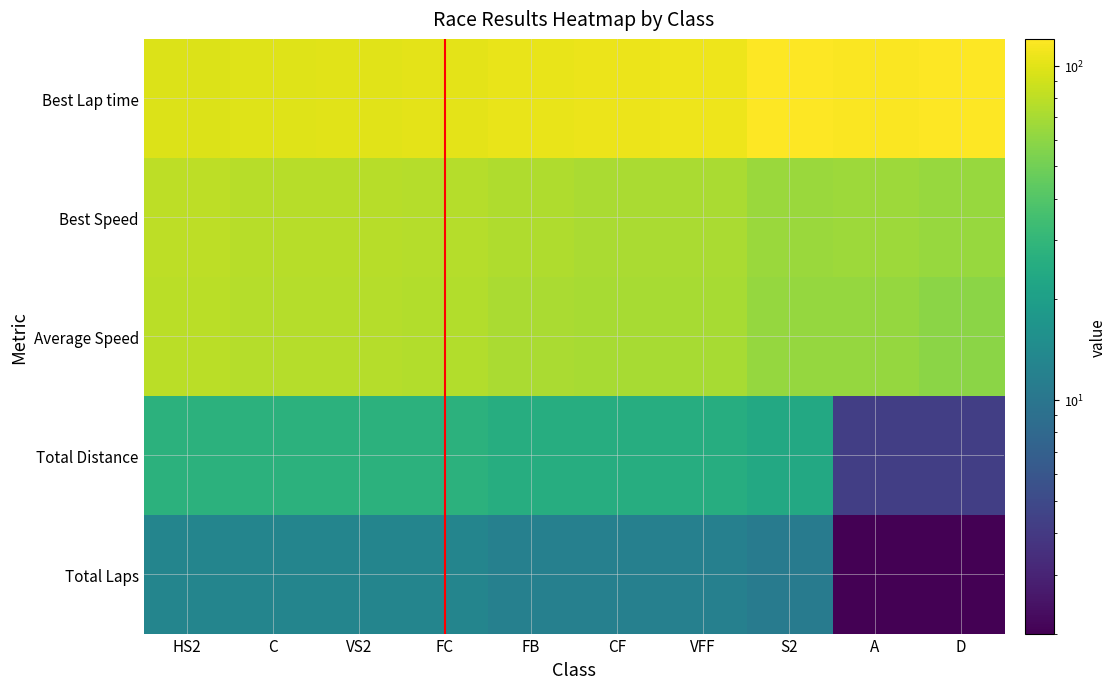

What is the greatest value displayed?

120.3